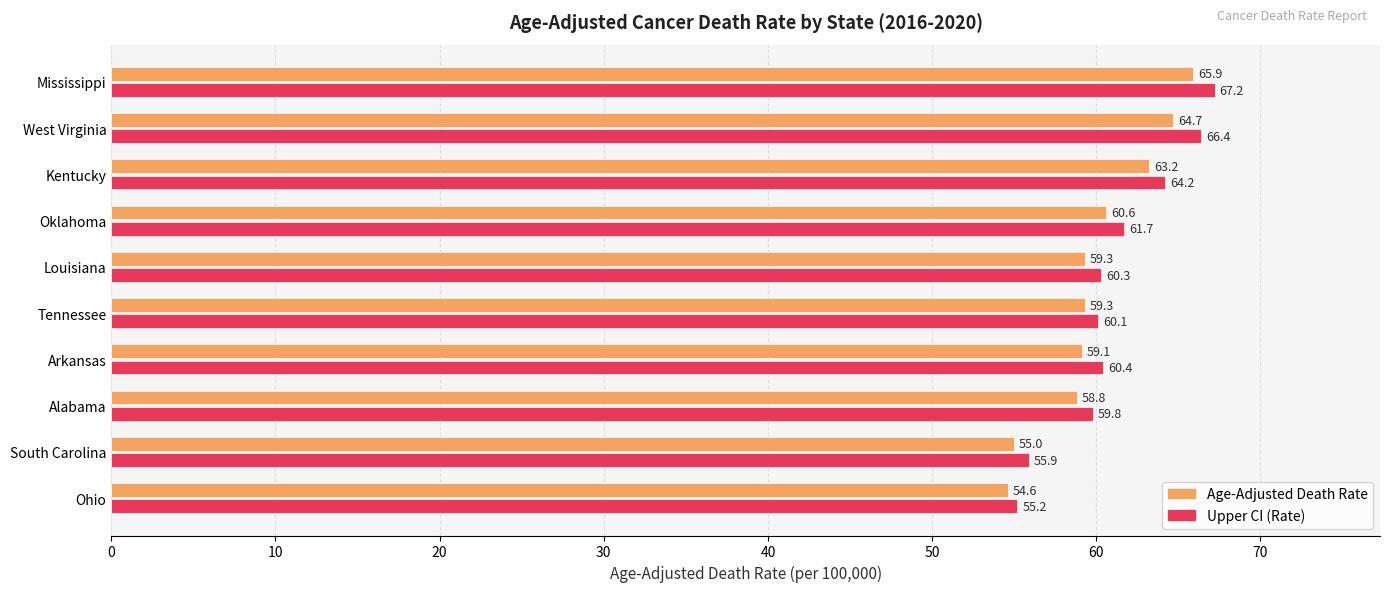

Which series has the widest spread of values?

Upper CI (Rate)